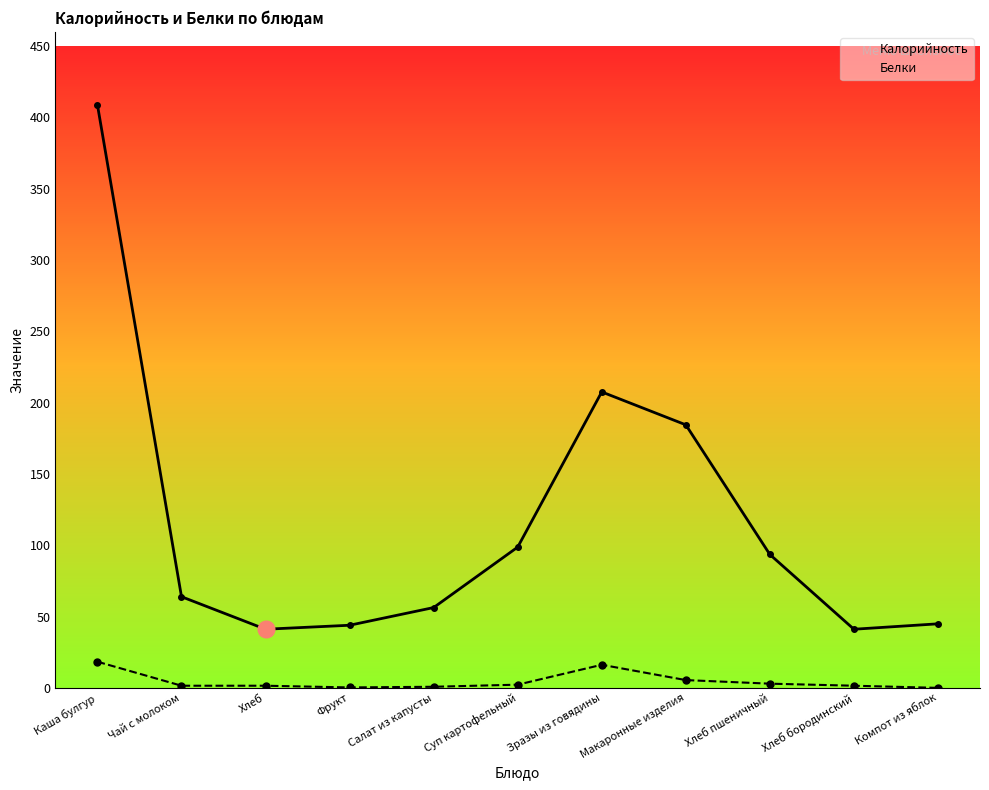

Reading left to right, transcribe all the data shown in this chart.

Калорийность: 408.8	64.0	41.2	44.0	56.4	98.8	207.6	184.5	93.6	41.2	45.0
Белки: 18.4	1.6	1.6	0.4	0.9	2.3	16.3	5.5	3.0	1.6	0.1